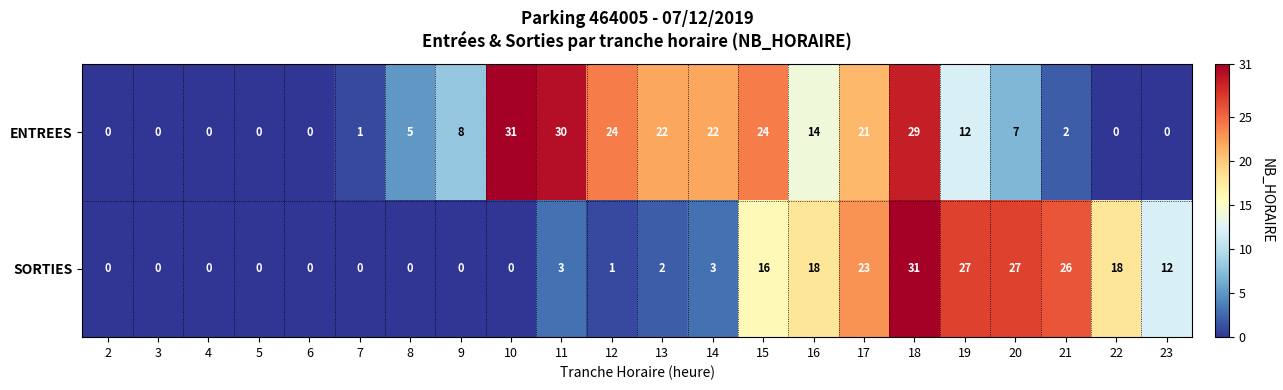

What is the total value across all series at 15?

40